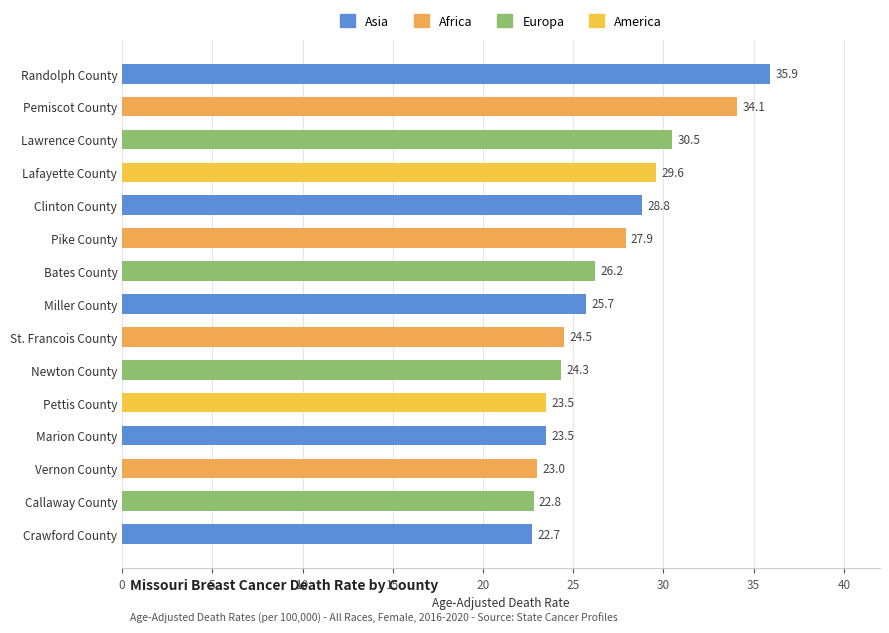

Where is the data nearest to the value 29?

Clinton County